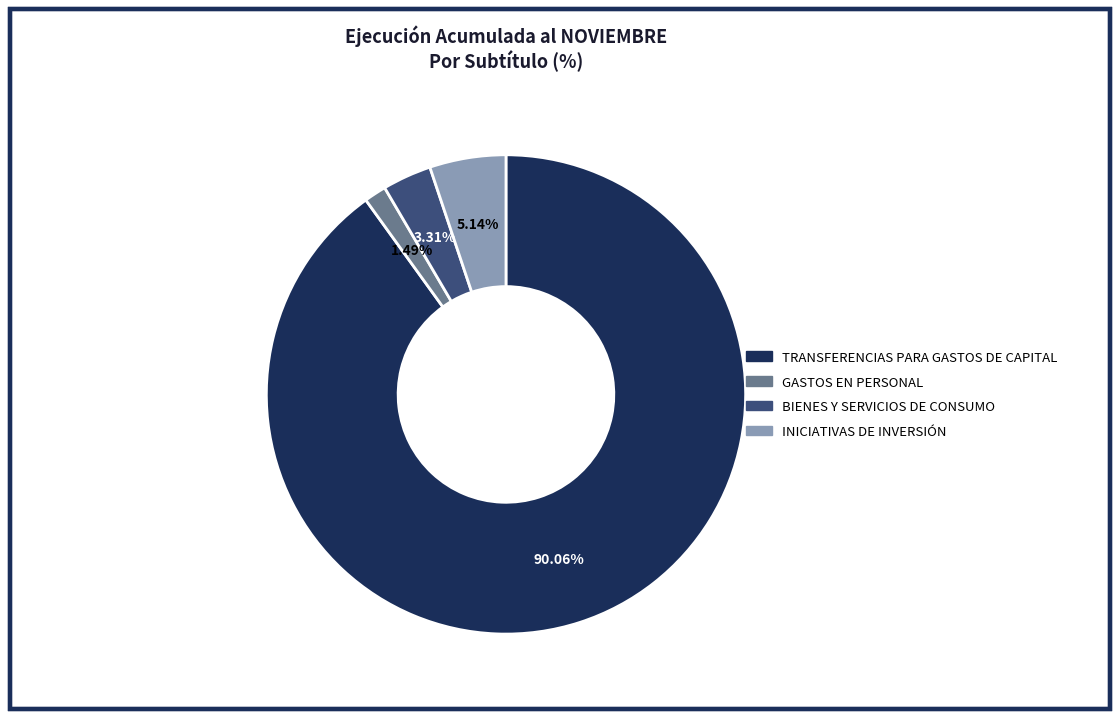

What percentage is the INICIATIVAS DE INVERSIÓN slice, to the nearest percent?

5%